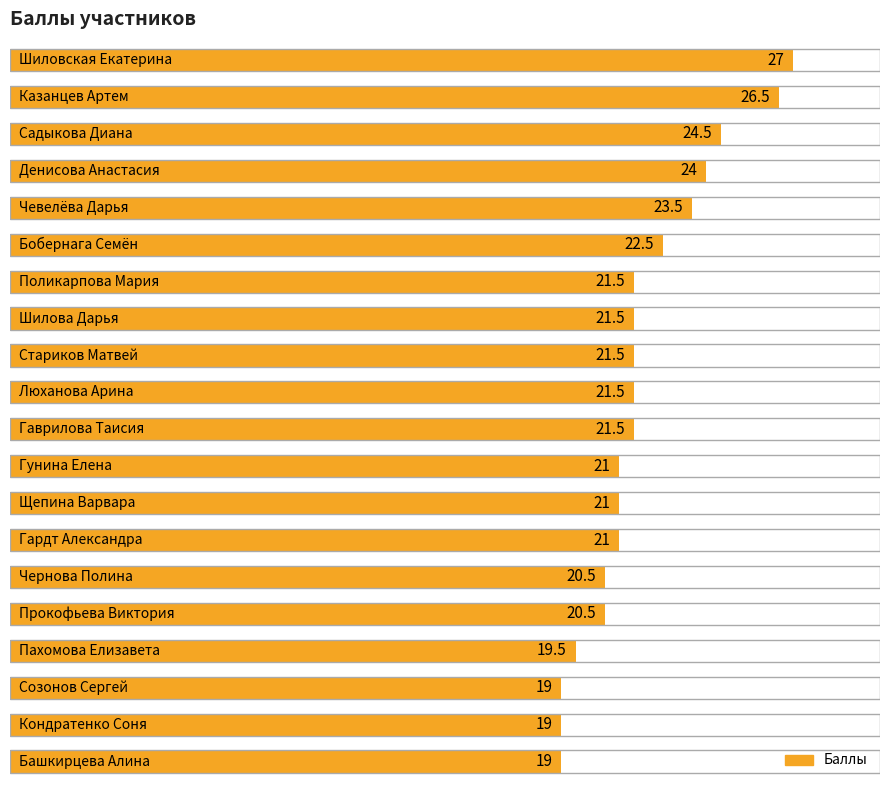

What is the difference between the maximum and minimum values?

8.0